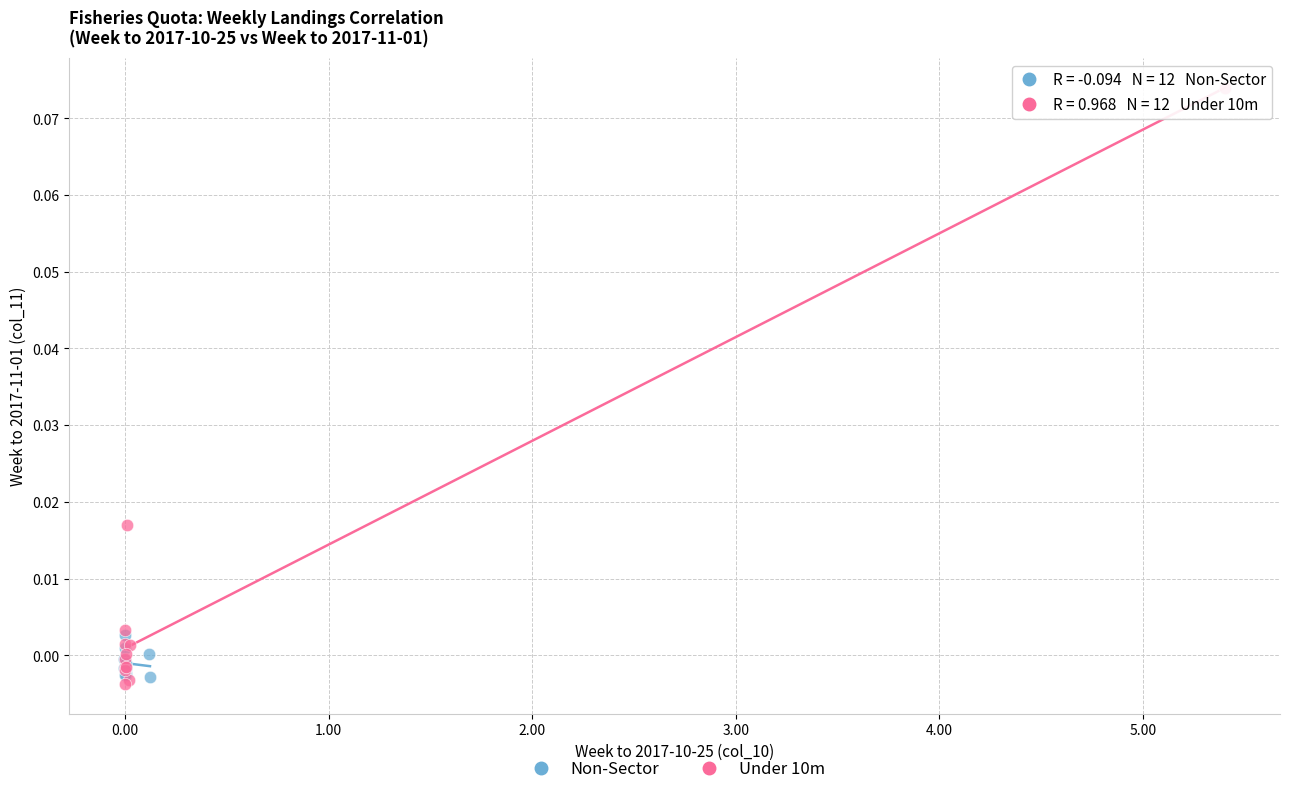

What are all the series names shown in the legend?

Non-Sector, Under 10m